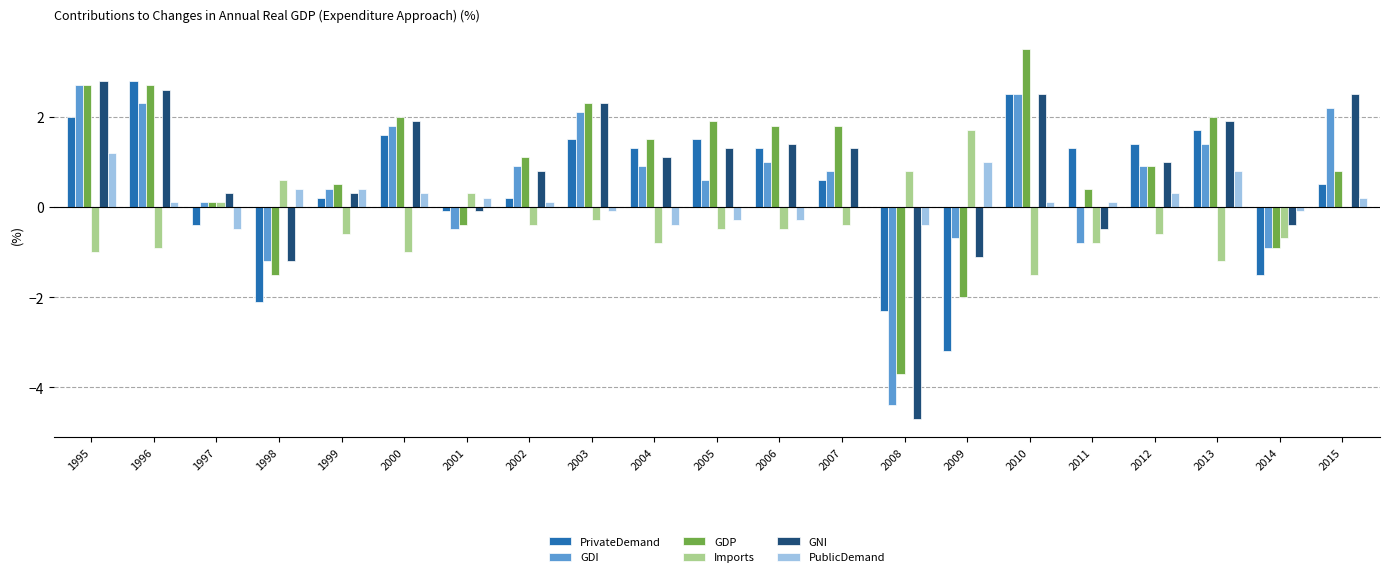

Is it true that GDI equals 2.1 at 2003?

True